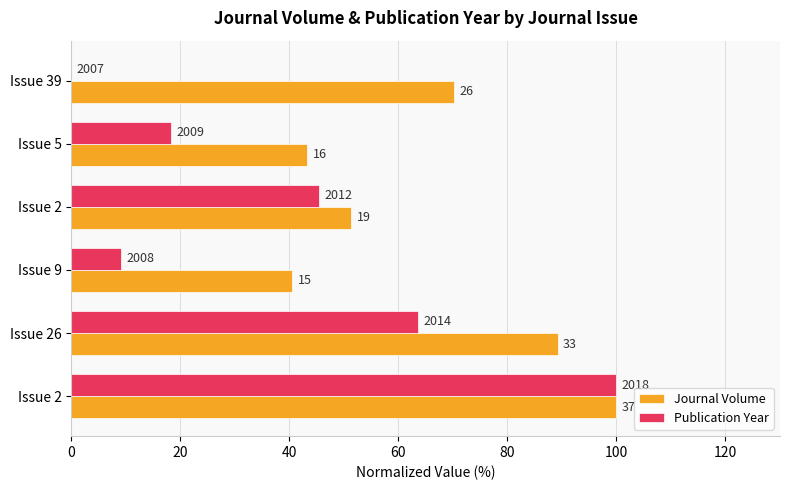

What is the difference between the second highest and minimum values in the Journal Volume series?

48.6